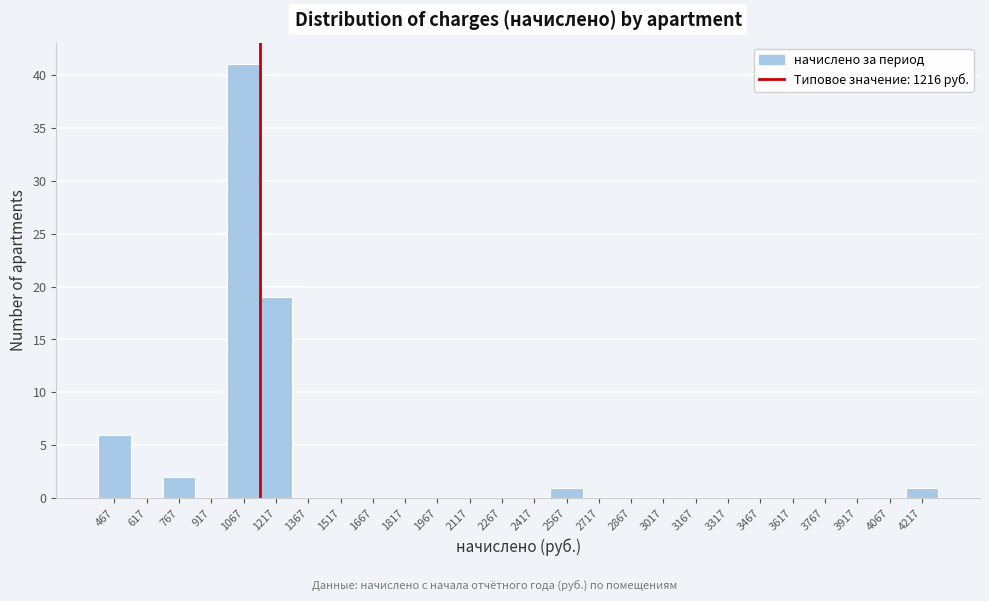

Reading right to left, extract all data points from this chart.

4217=1	4067=0	3917=0	3767=0	3617=0	3467=0	3317=0	3167=0	3017=0	2867=0	2717=0	2567=1	2417=0	2267=0	2117=0	1967=0	1817=0	1667=0	1517=0	1367=0	1217=19	1067=41	917=0	767=2	617=0	467=6